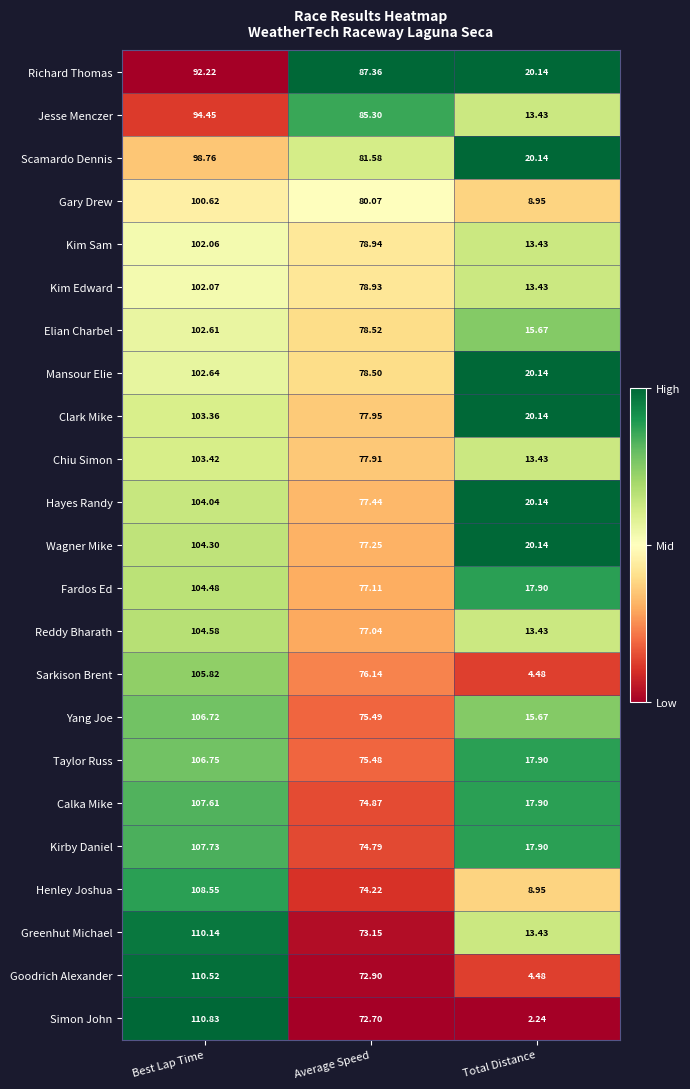

Rank the series by their maximum value, from lowest to highest.

Richard Thomas, Jesse Menczer, Scamardo Dennis, Gary Drew, Kim Sam, Kim Edward, Elian Charbel, Mansour Elie, Clark Mike, Chiu Simon, Hayes Randy, Wagner Mike, Fardos Ed, Reddy Bharath, Sarkison Brent, Yang Joe, Taylor Russ, Calka Mike, Kirby Daniel, Henley Joshua, Greenhut Michael, Goodrich Alexander, Simon John